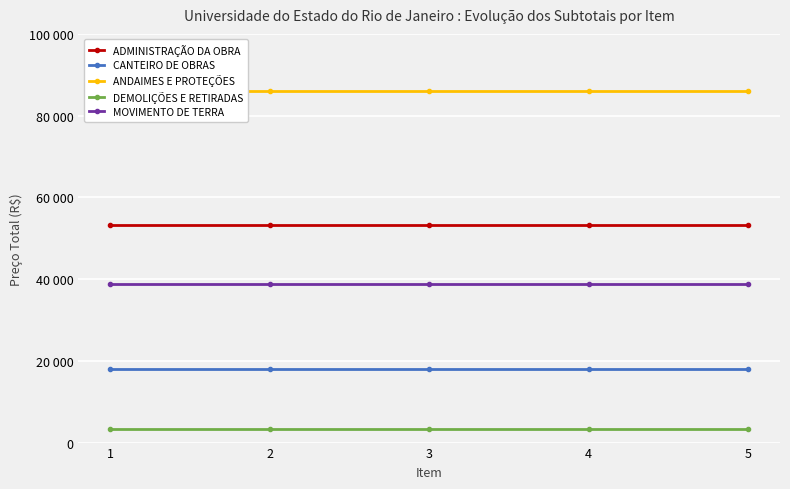

Is the value of MOVIMENTO DE TERRA at 2 greater than the value of ADMINISTRAÇÃO DA OBRA at 5?

No